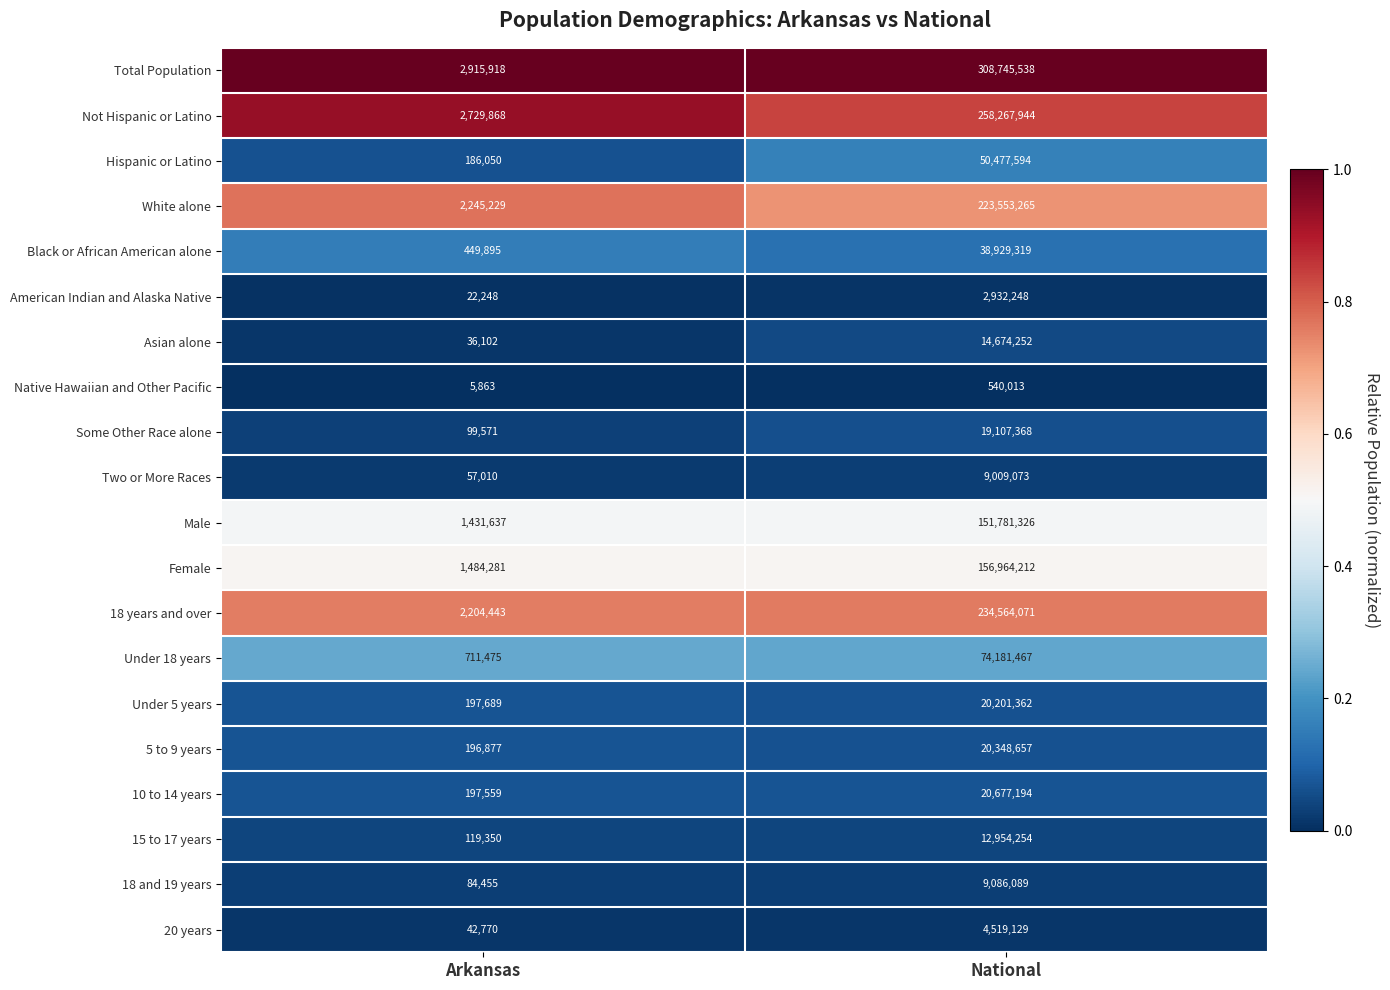

List the labels in order of Black or African American alone value, largest first.

National, Arkansas